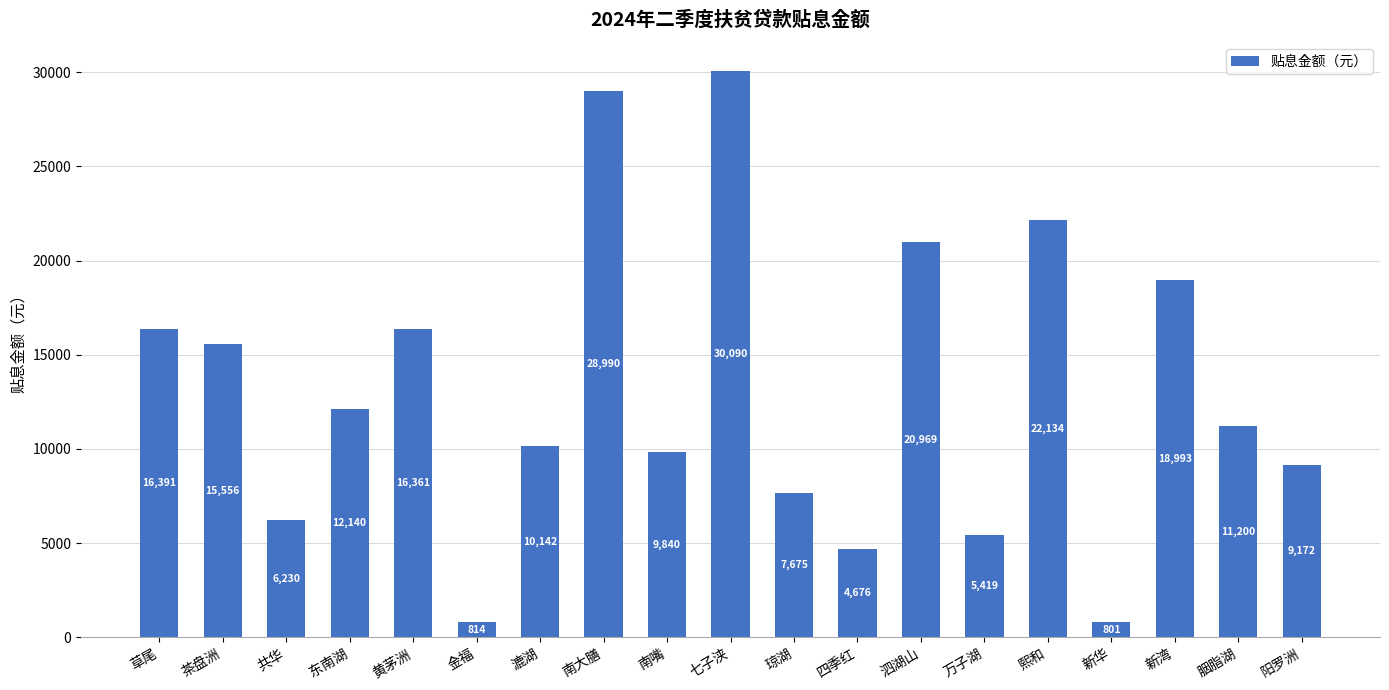

Which category has the lowest value across all series?

新华